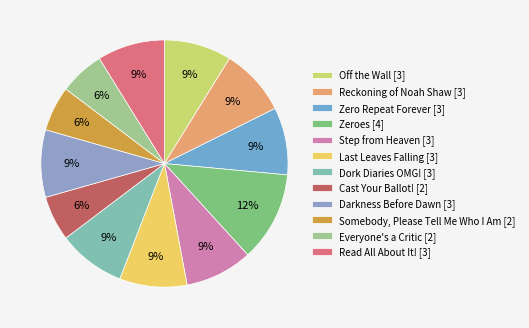

To the nearest percent, what is the average slice percentage?

8%